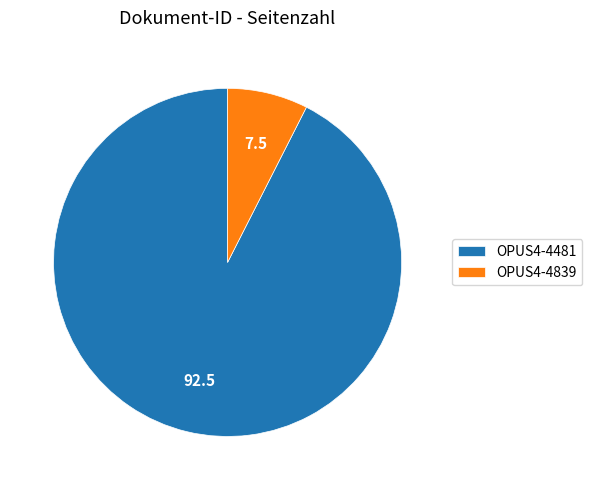

Which slice represents more than half of the pie?

OPUS4-4481